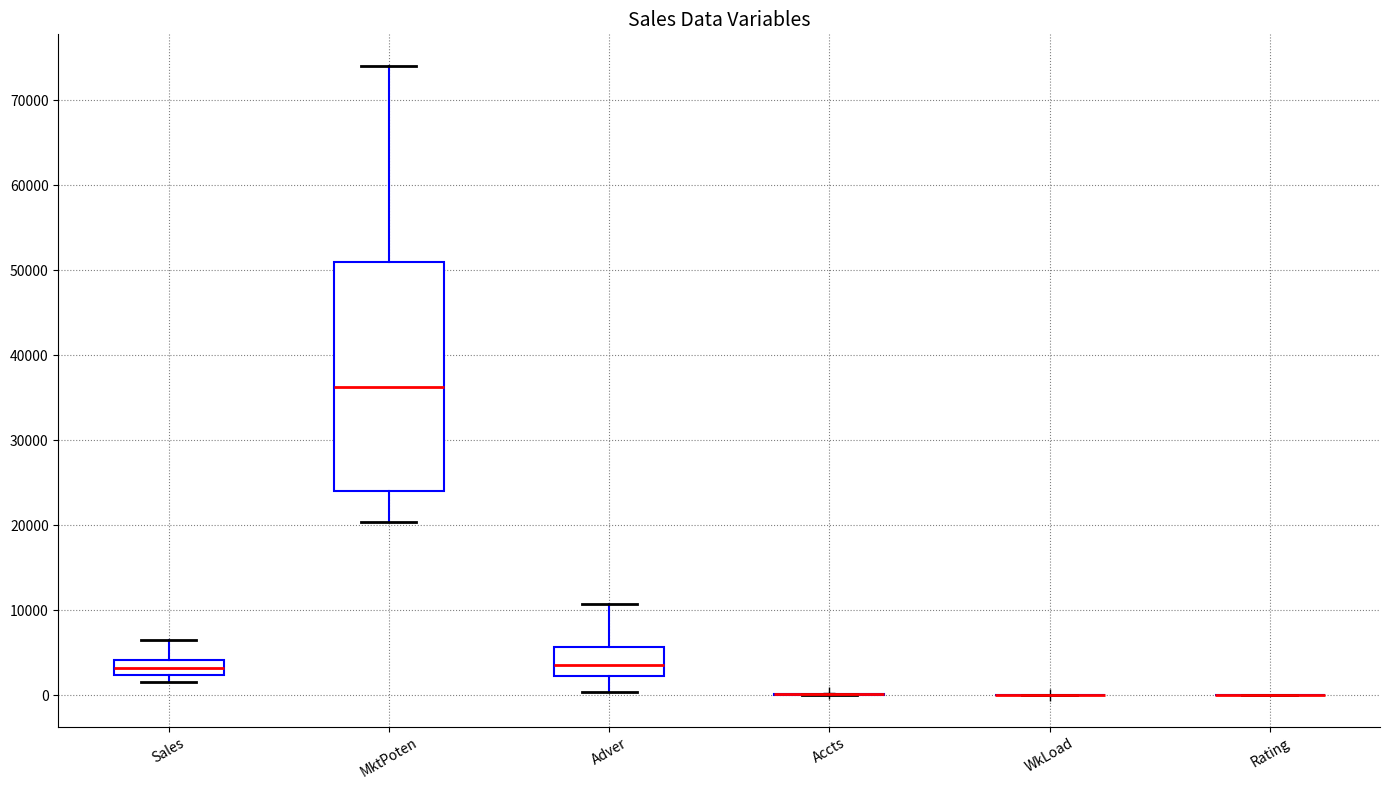

Where is the lower edge of the box for MktPoten on the y-axis? The values are not printed on the chart, so give them approximately, as read against the axis.

24000